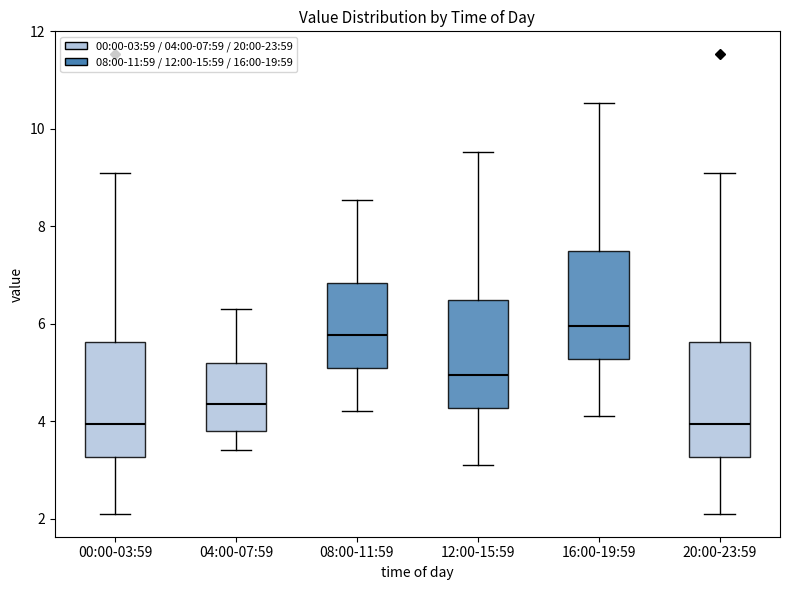

Reading left to right, read every box against the y-axis: the position of its median line, the range the box covers, and the ends of its whiskers. The values are not printed on the chart, so give them approximately, as read against the axis.

00:00-03:59: median 4.0, box 3.2 to 5.6, whiskers 2.2 to 9.2
04:00-07:59: median 4.4, box 3.8 to 5.2, whiskers 3.4 to 6.4
08:00-11:59: median 5.8, box 5.2 to 6.8, whiskers 4.2 to 8.6
12:00-15:59: median 5.0, box 4.2 to 6.4, whiskers 3.2 to 9.6
16:00-19:59: median 6.0, box 5.2 to 7.4, whiskers 4.2 to 10.6
20:00-23:59: median 4.0, box 3.2 to 5.6, whiskers 2.2 to 9.2